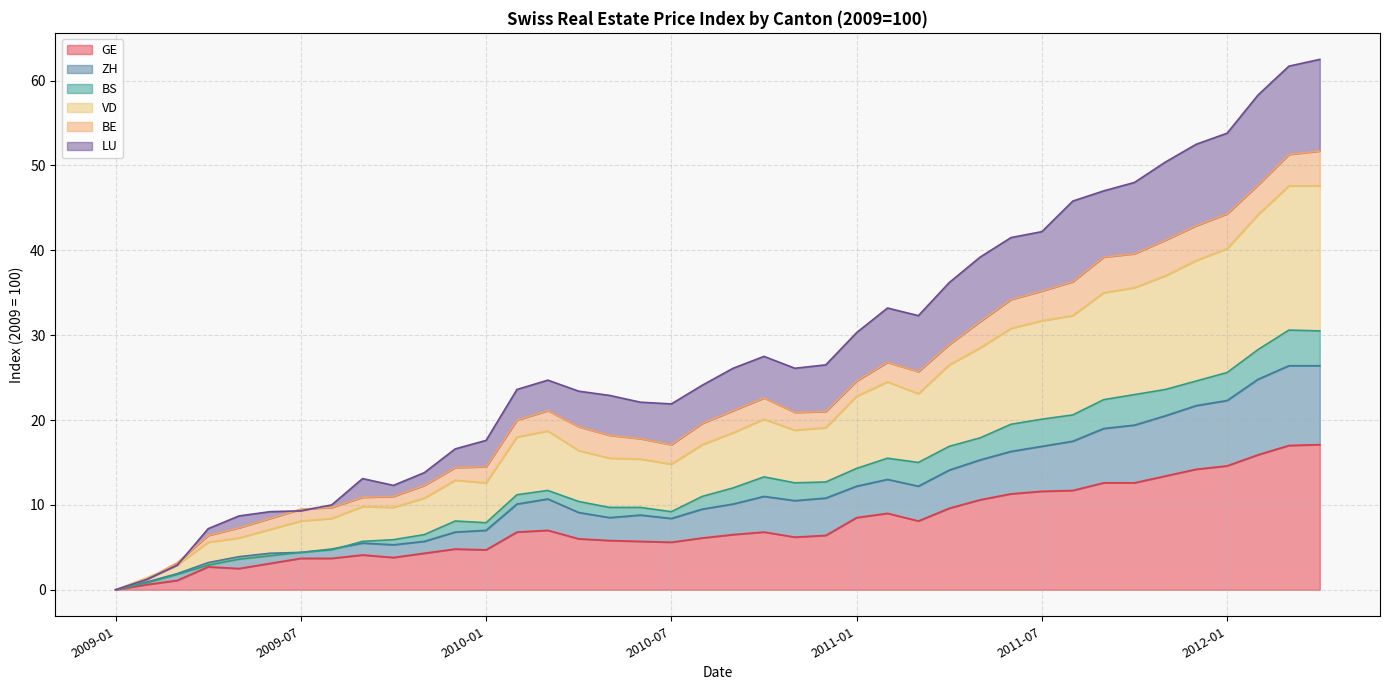

True or false: GE has a value of 5.6 at 2010-07.

True